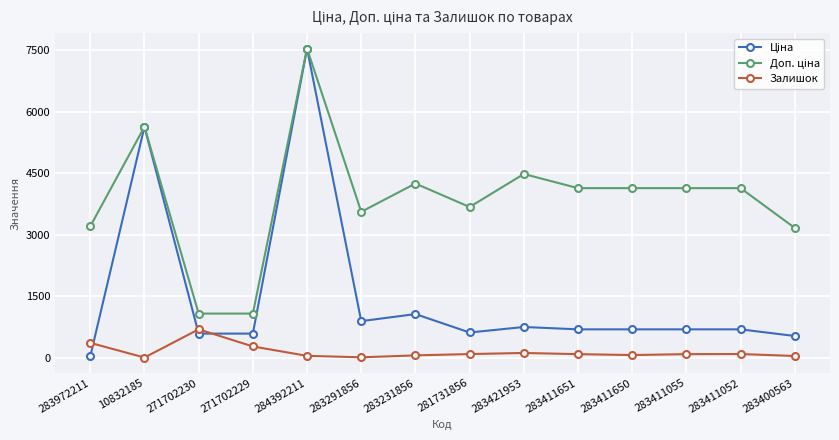

What is the total value across all series at 271702229?

1932.4